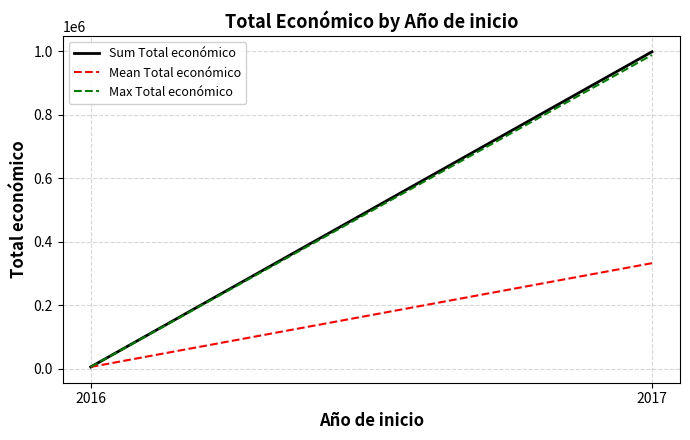

What is the sum of the Mean Total económico values at 2017 and 2016?

338561.3